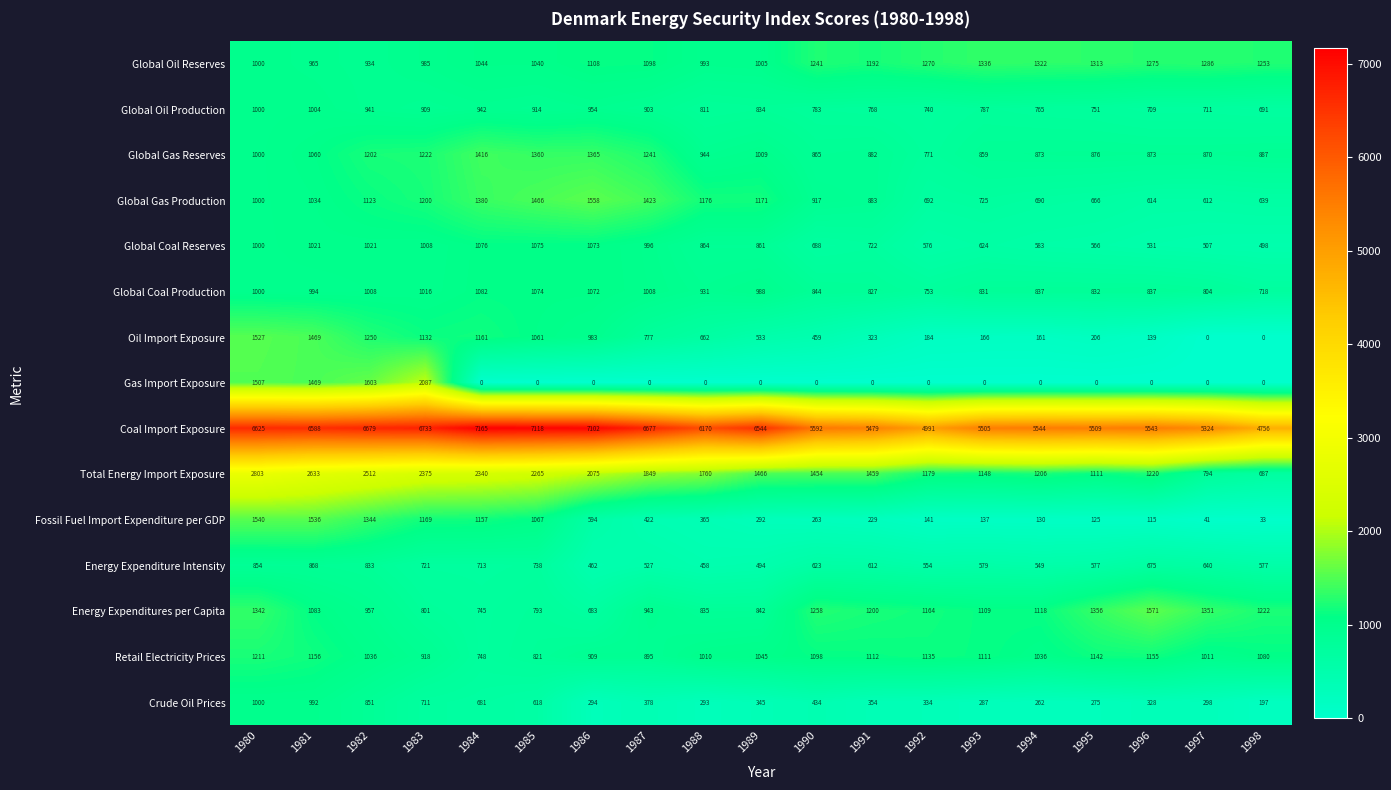

Rank the categories by Global Oil Reserves value from lowest to highest.

1982, 1981, 1983, 1988, 1980, 1989, 1985, 1984, 1987, 1986, 1991, 1990, 1998, 1992, 1996, 1997, 1995, 1994, 1993